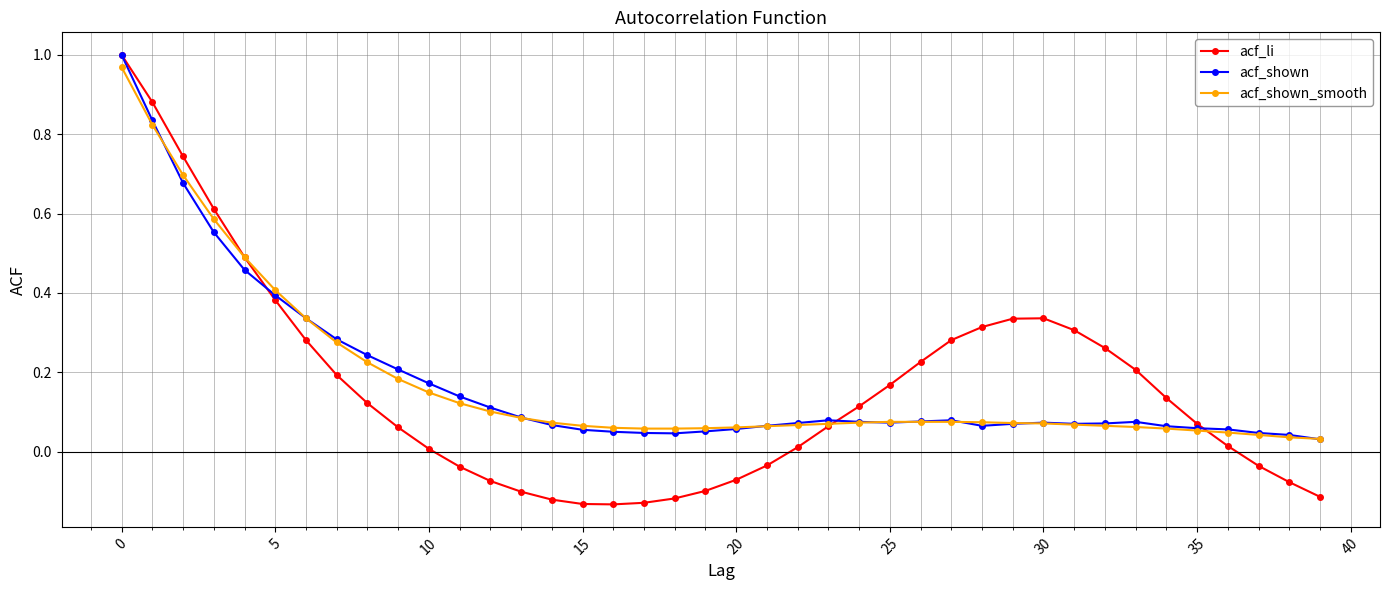

Which series has the largest range (max minus min)?

acf_li